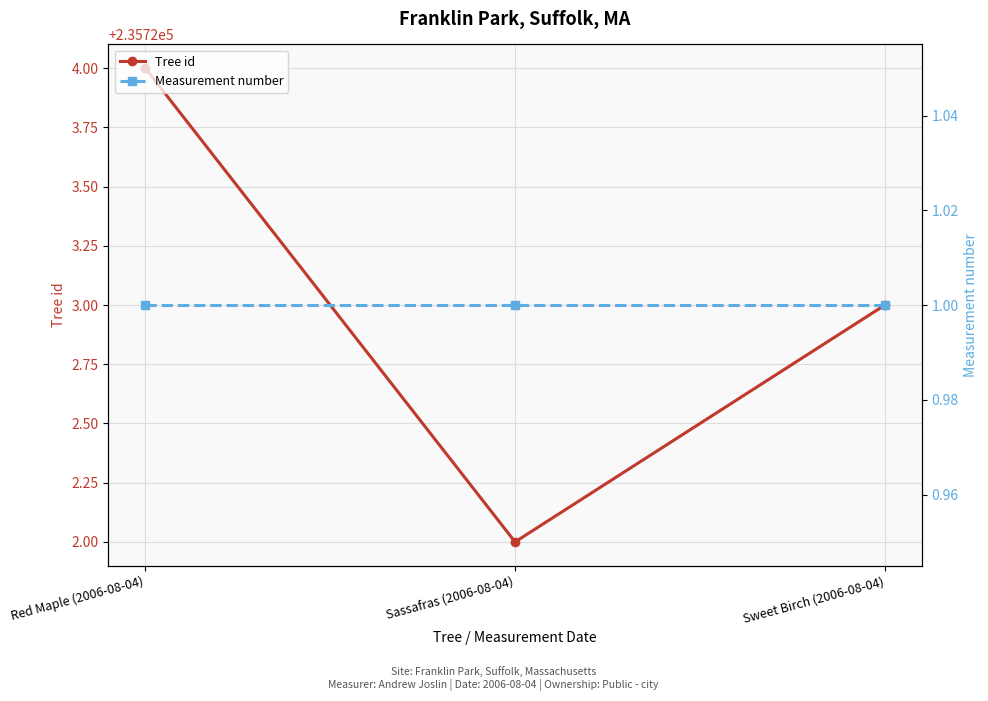

How many lines are shown in the chart?

2